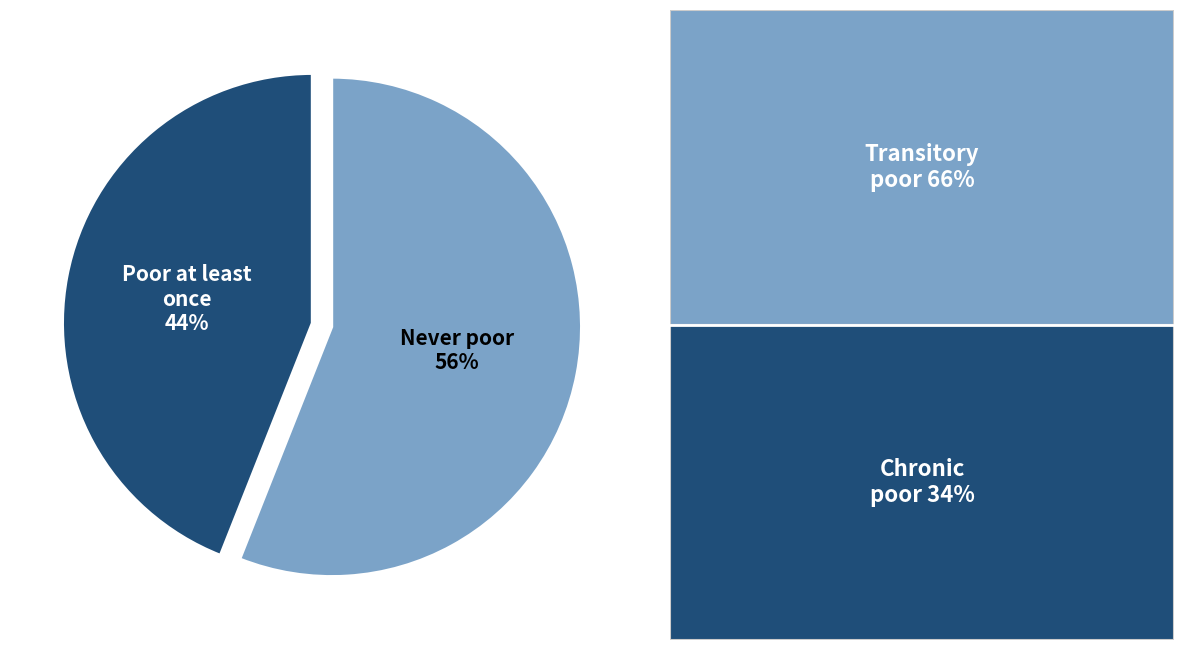

Does any single category account for the majority?

Yes